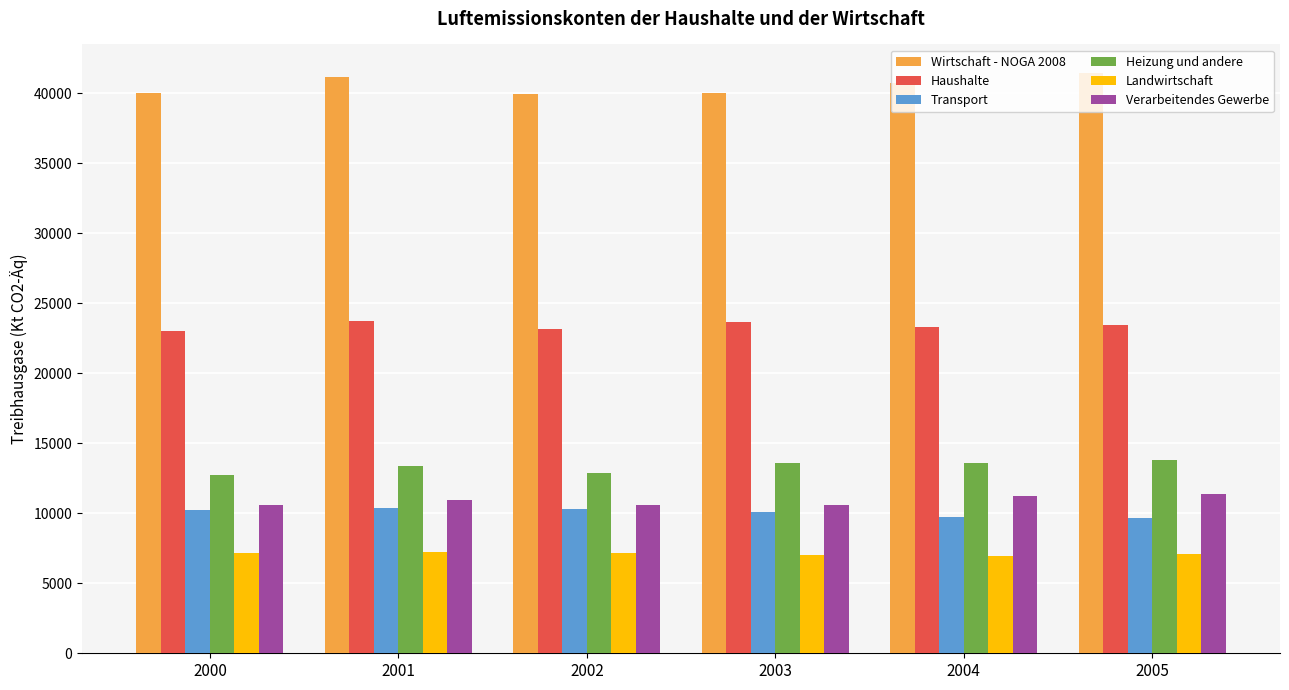

Rank the series by their maximum value, from lowest to highest.

Landwirtschaft, Transport, Verarbeitendes Gewerbe, Heizung und andere, Haushalte, Wirtschaft - NOGA 2008